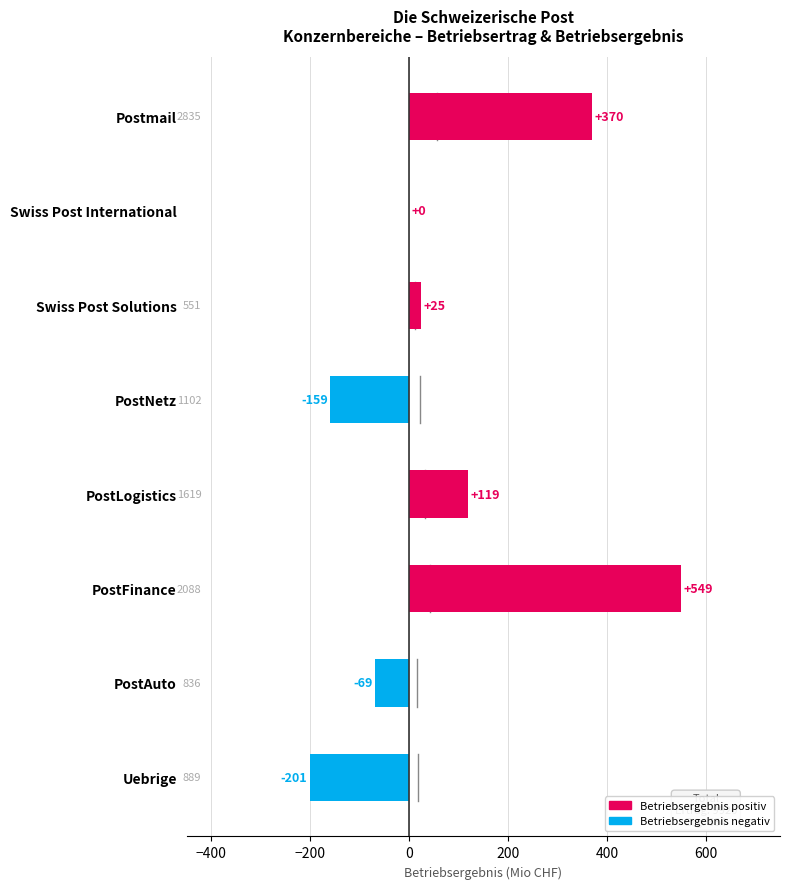

True or false: the data shows 0 at Swiss Post International.

True